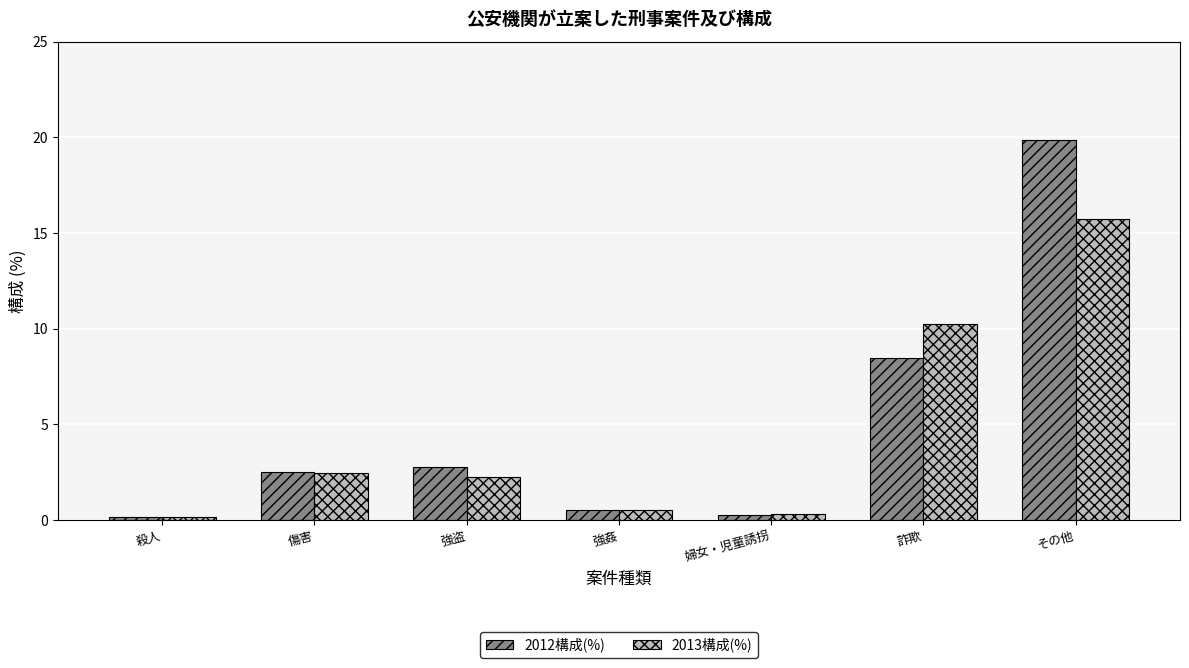

List the series in order of their peak value, lowest first.

2013構成(%), 2012構成(%)